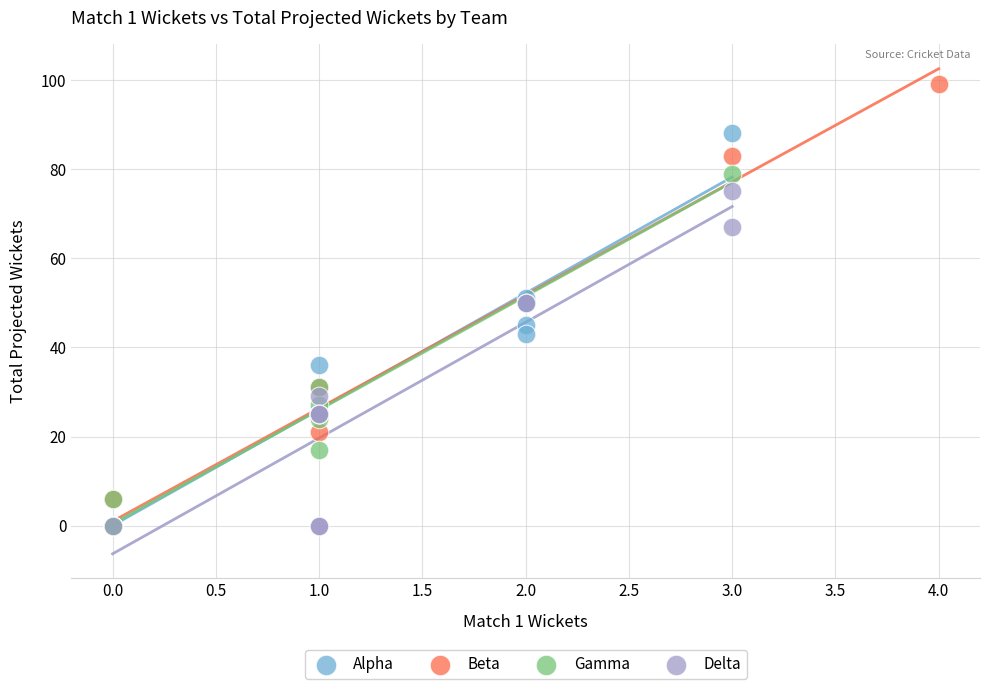

Which series reaches the maximum Y coordinate?

Beta